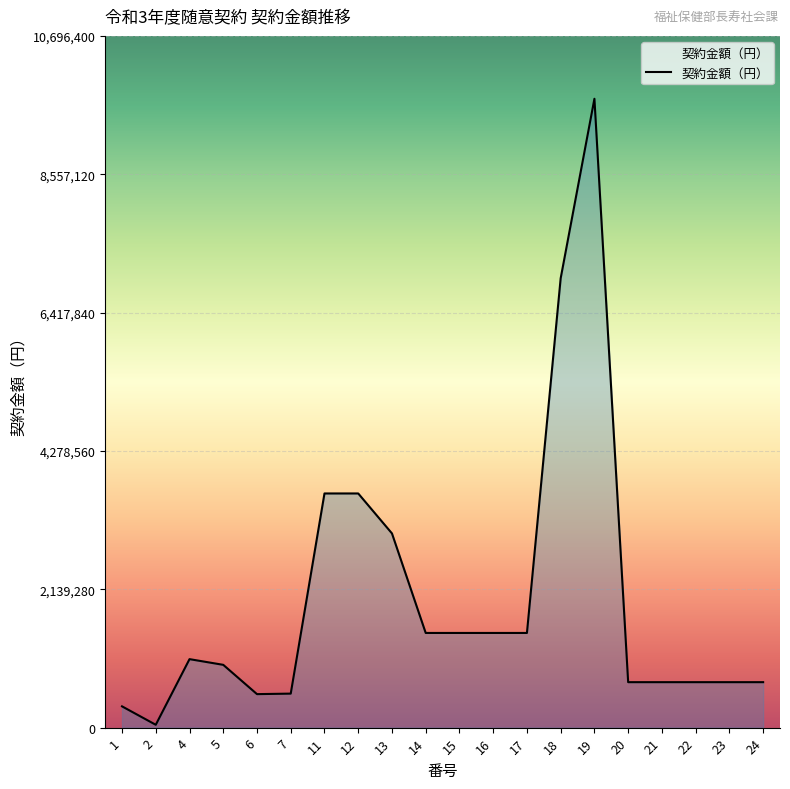

What is the difference between the maximum and minimum values?

9680000